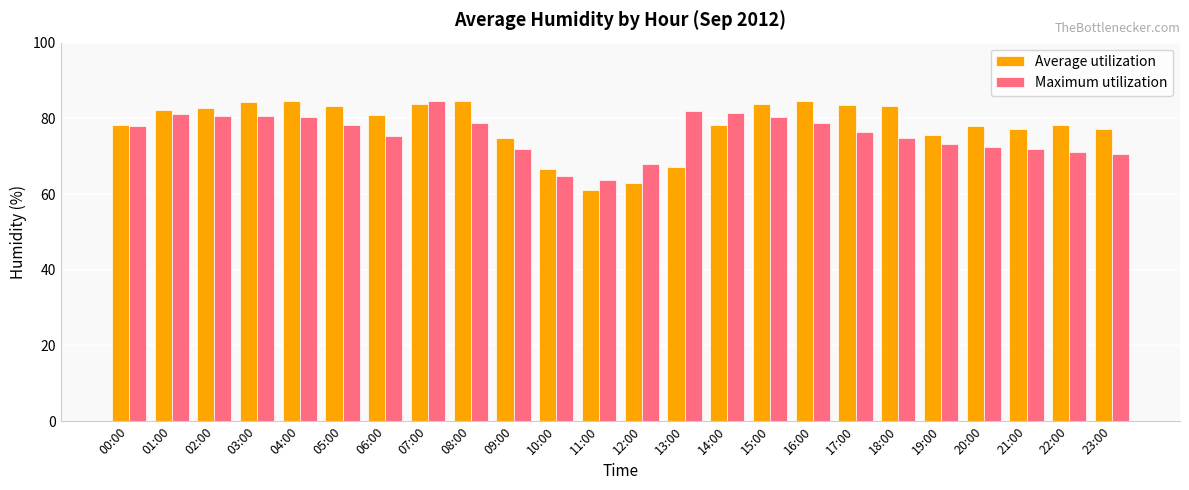

How many values in the Maximum utilization series are below 78?

12